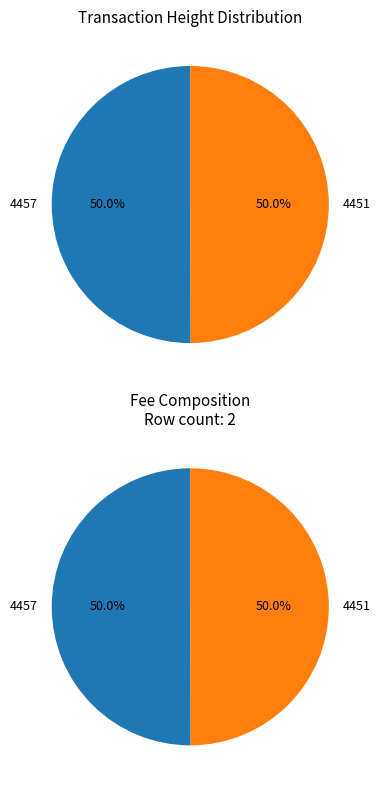

Combined, do 4451 and 4457 account for over 50%?

Yes